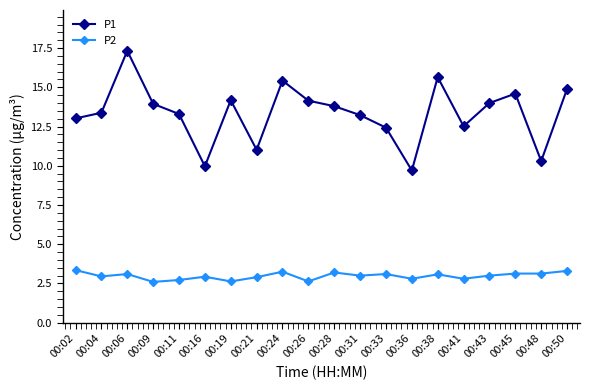

How many series are shown in this chart?

2